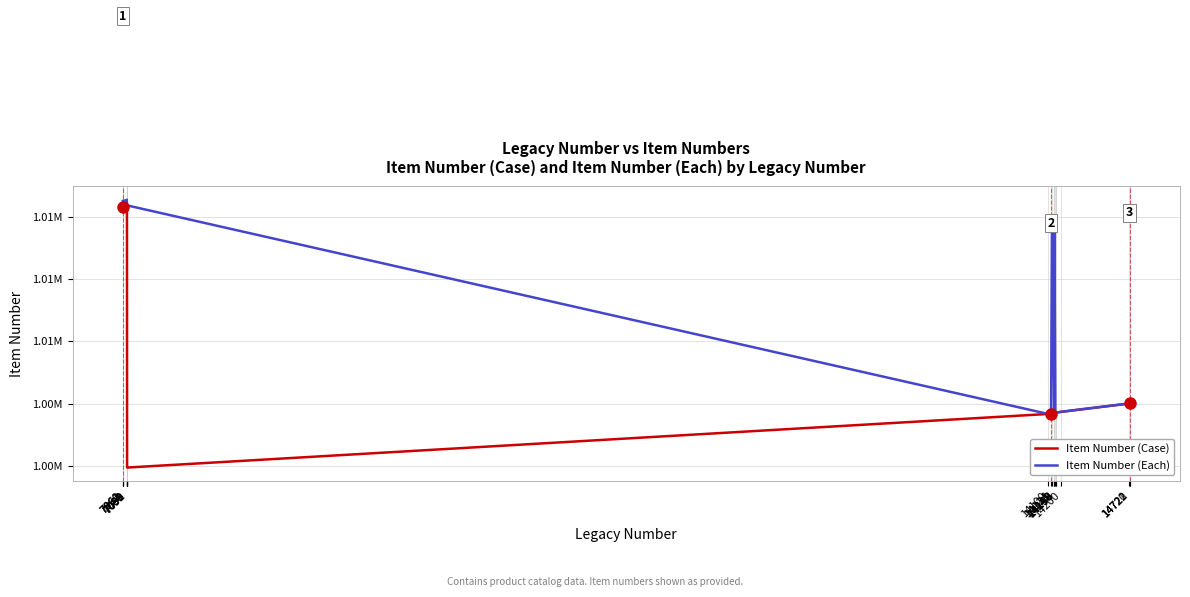

Which series has the largest total across all categories?

Item Number (Each)